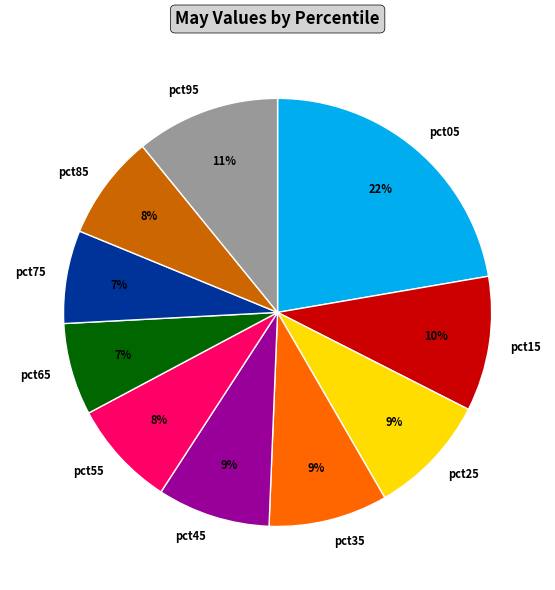

To the nearest percent, what is the difference between the largest and smallest slice percentages?

15%